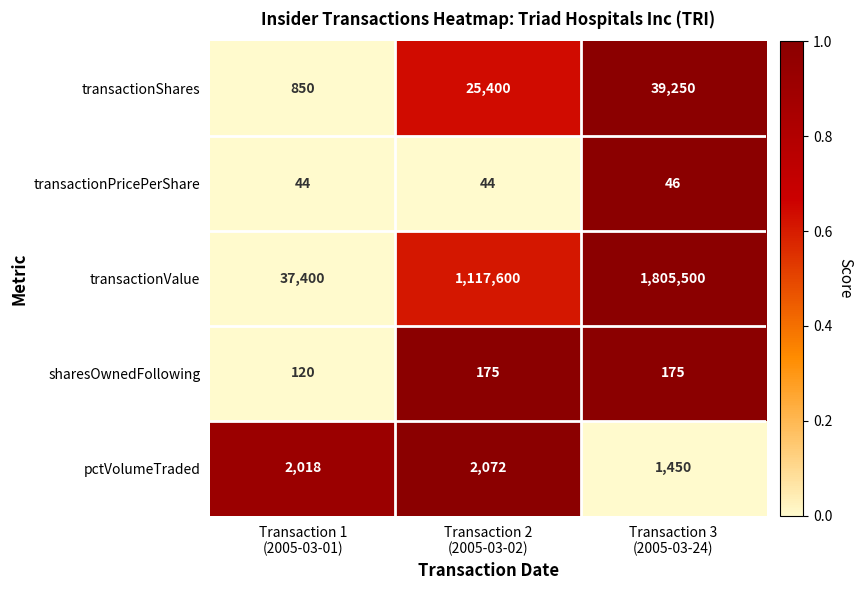

Count the sharesOwnedFollowing values in the range 120 to 175.

3